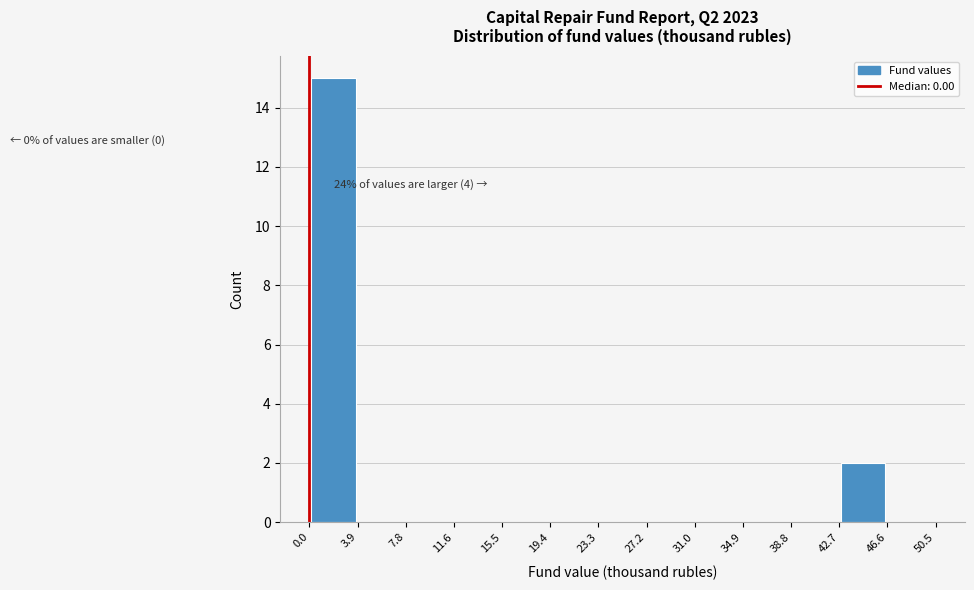

Over which range of the x-axis is the bar tallest?

0.0 to 3.9